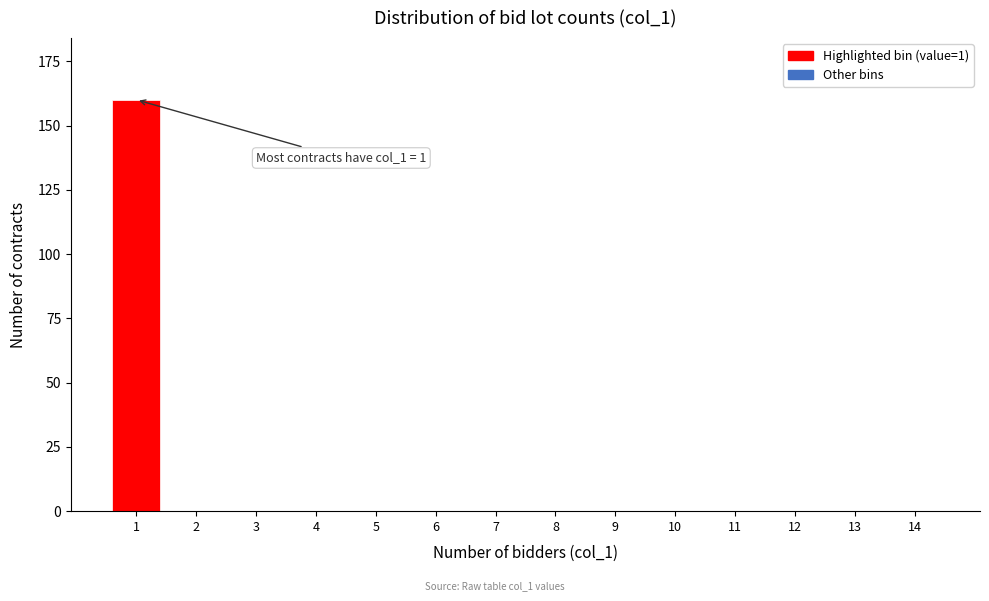

Reading left to right, transcribe all the data shown in this chart.

1=160	2=0	3=0	4=0	5=0	6=0	7=0	8=0	9=0	10=0	11=0	12=0	13=0	14=0